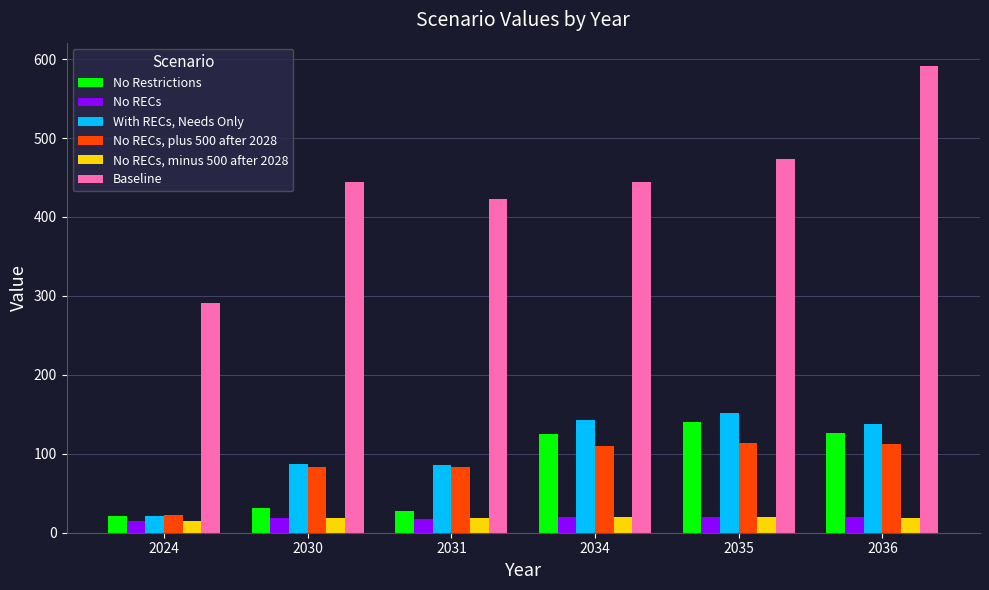

Is the value of No RECs at 2035 greater than the value of With RECs, Needs Only at 2031?

No